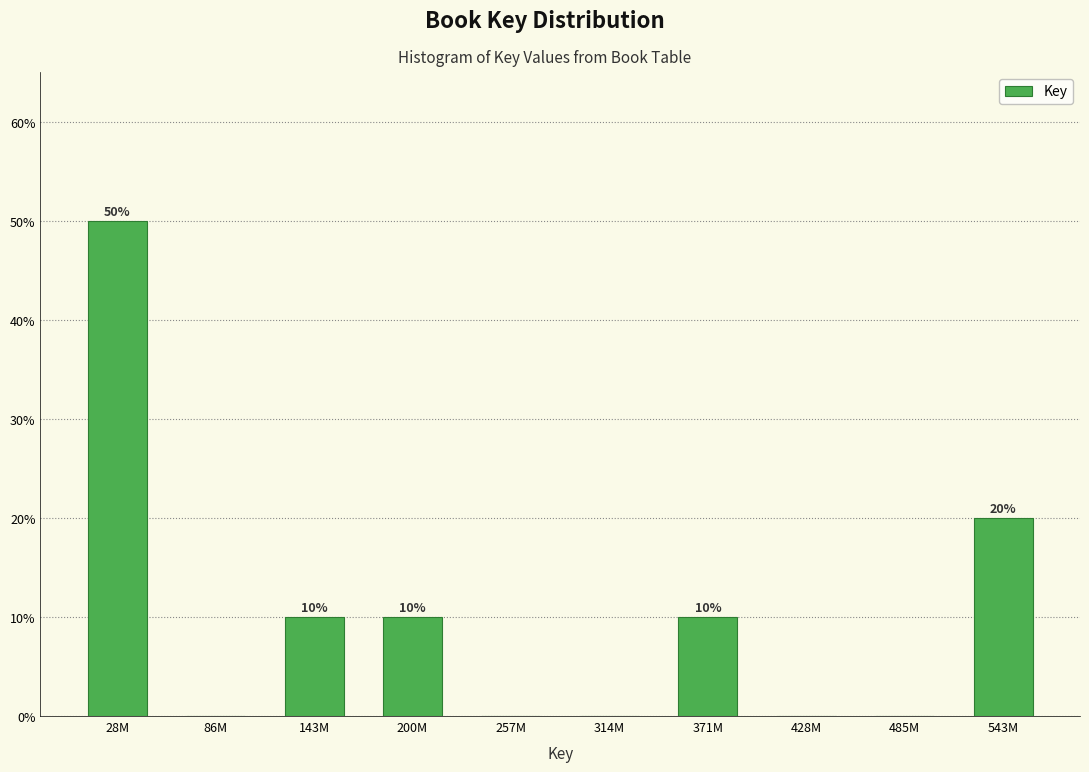

Reading left to right, transcribe all the data shown in this chart.

28M=50	86M=0	143M=10	200M=10	257M=0	314M=0	371M=10	428M=0	485M=0	543M=20